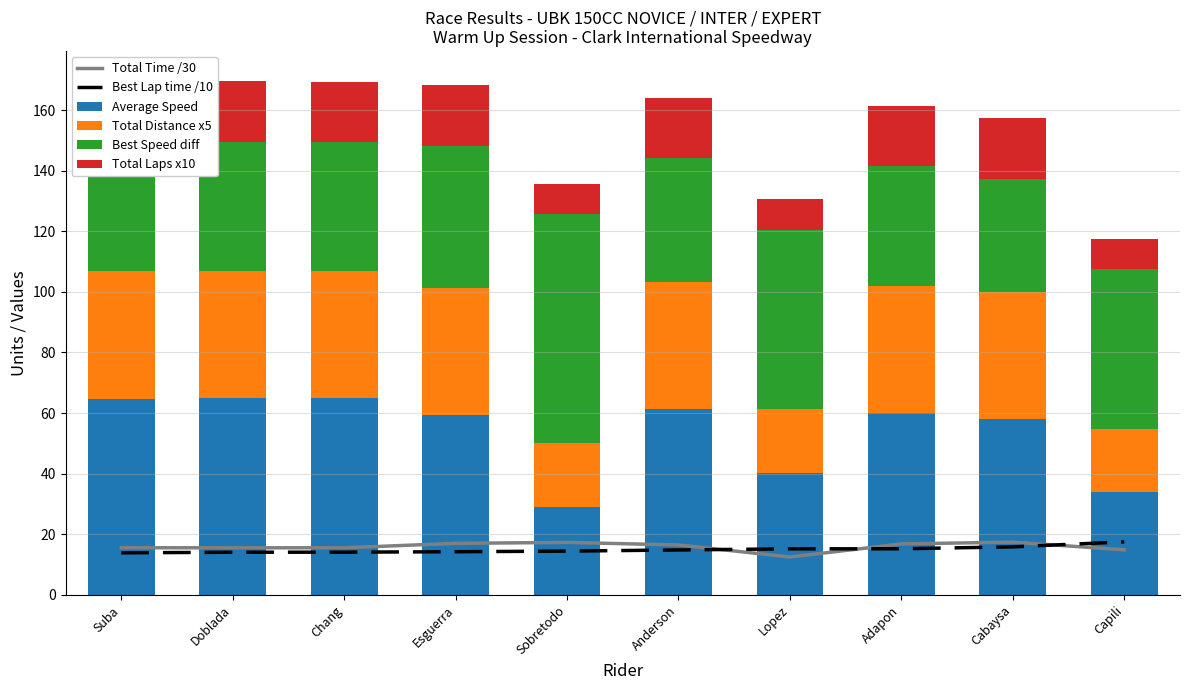

What are all the series names shown in the legend?

Total Time /30, Best Lap time /10, Average Speed, Total Distance x5, Best Speed diff, Total Laps x10